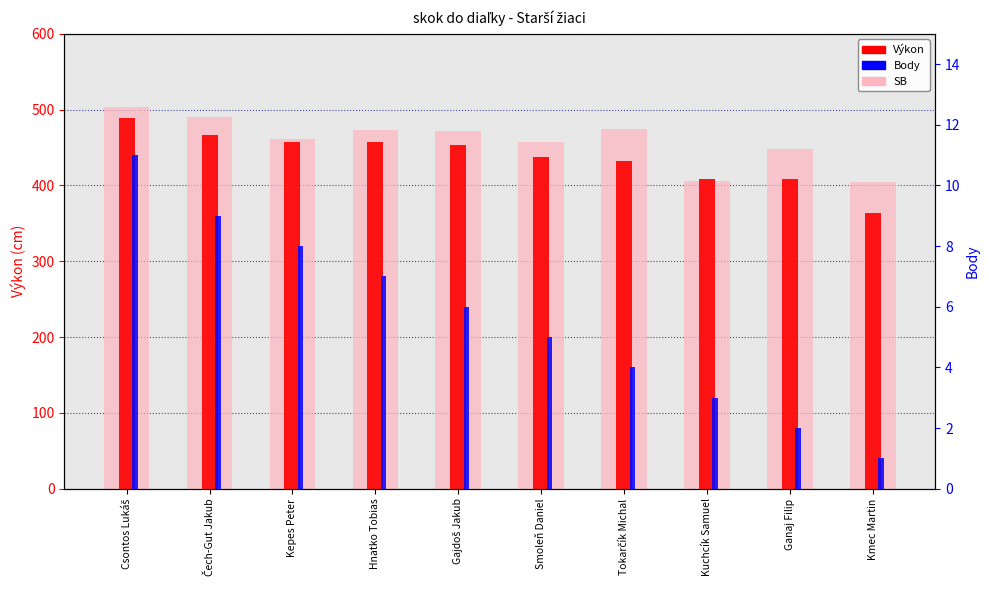

Reading right to left, what are all the values shown in this chart?

SB: 405	448	406	475	457	472	473	461	490	503
Výkon: 364	409	409	432	437	454	457	458	467	489
Body: 1	2	3	4	5	6	7	8	9	11